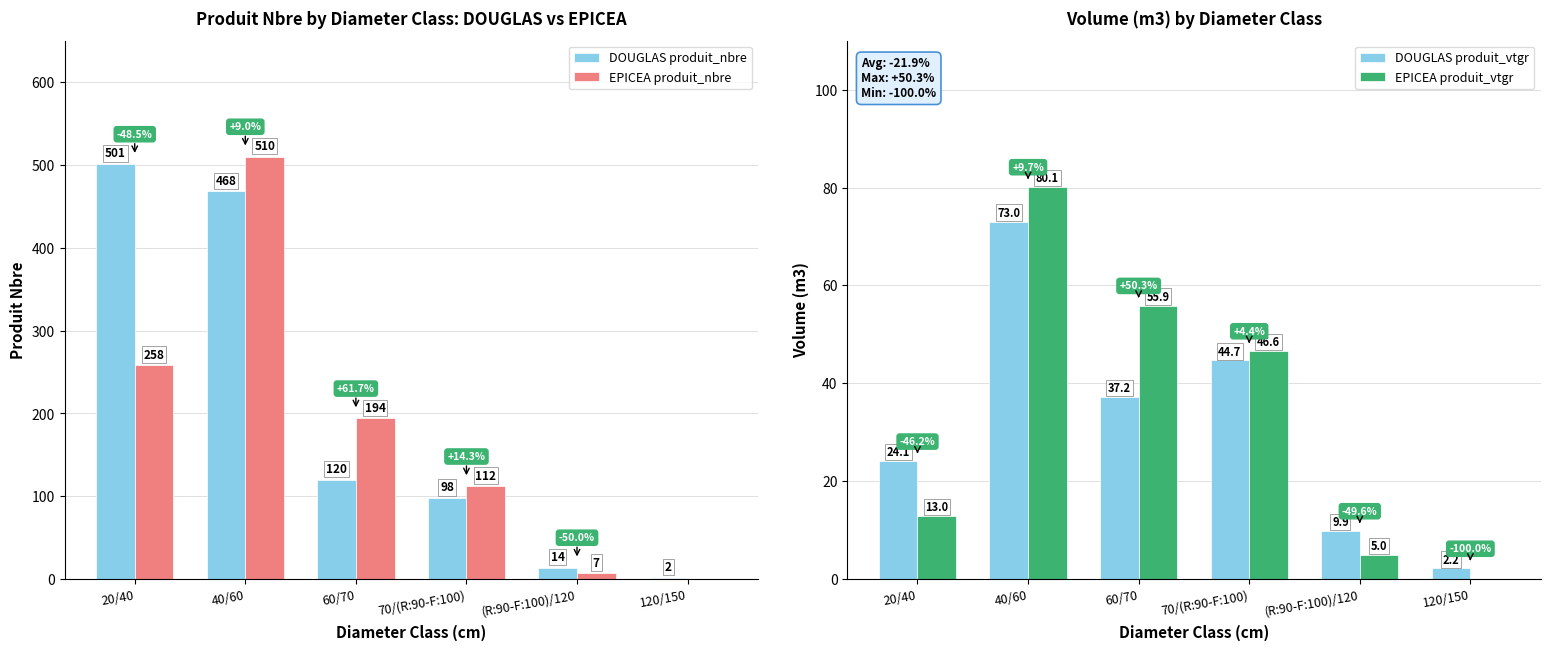

What is the average value of the EPICEA produit_vtgr series?

33.4